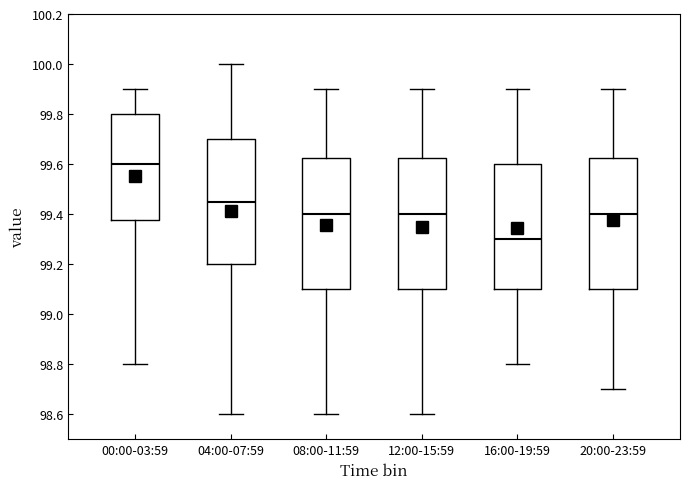

Where does the median line of the box for 20:00-23:59 sit on the y-axis? The values are not printed on the chart, so give them approximately, as read against the axis.

99.40